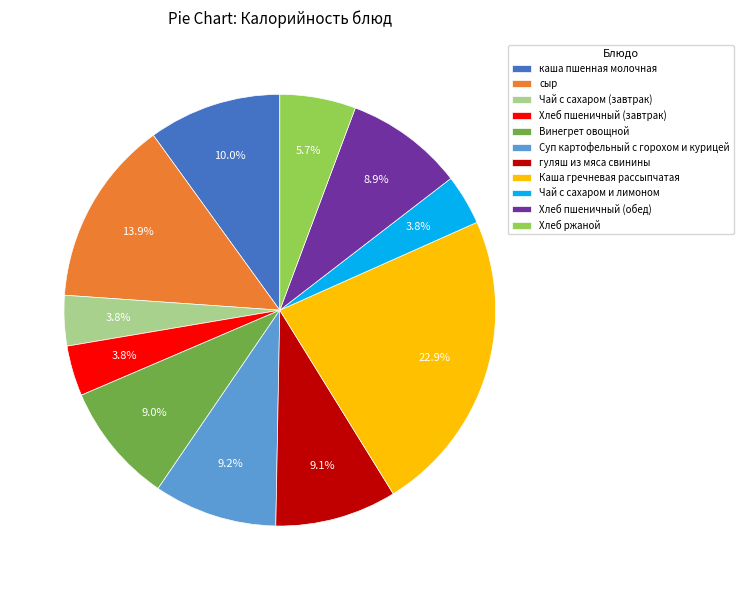

To the nearest percent, what portion does гуляш из мяса свинины represent?

9%